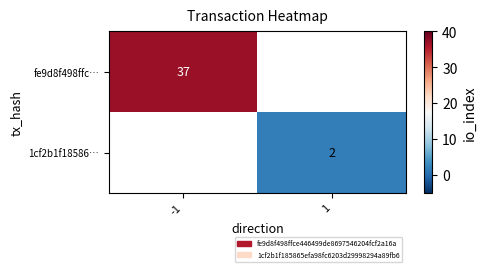

The value of fe9d8f498ffc… at -1 is 37. True or false?

True